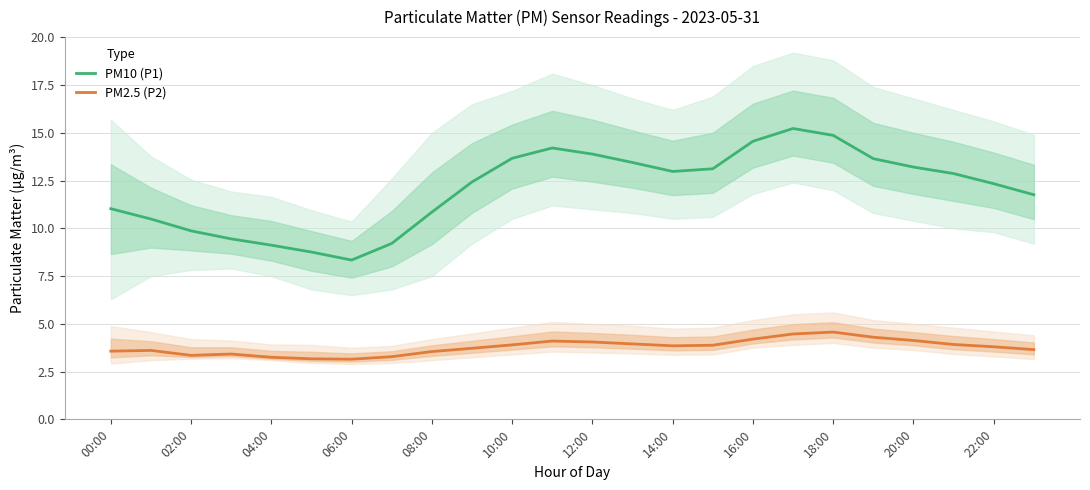

Rank the series by their maximum value, from highest to lowest.

PM10 (P1), PM2.5 (P2)